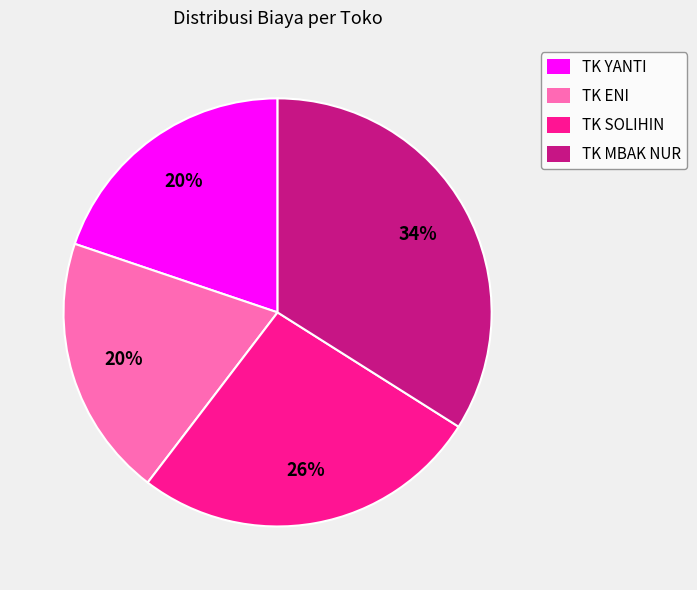

To the nearest percent, what percentage of the pie is TK YANTI?

20%